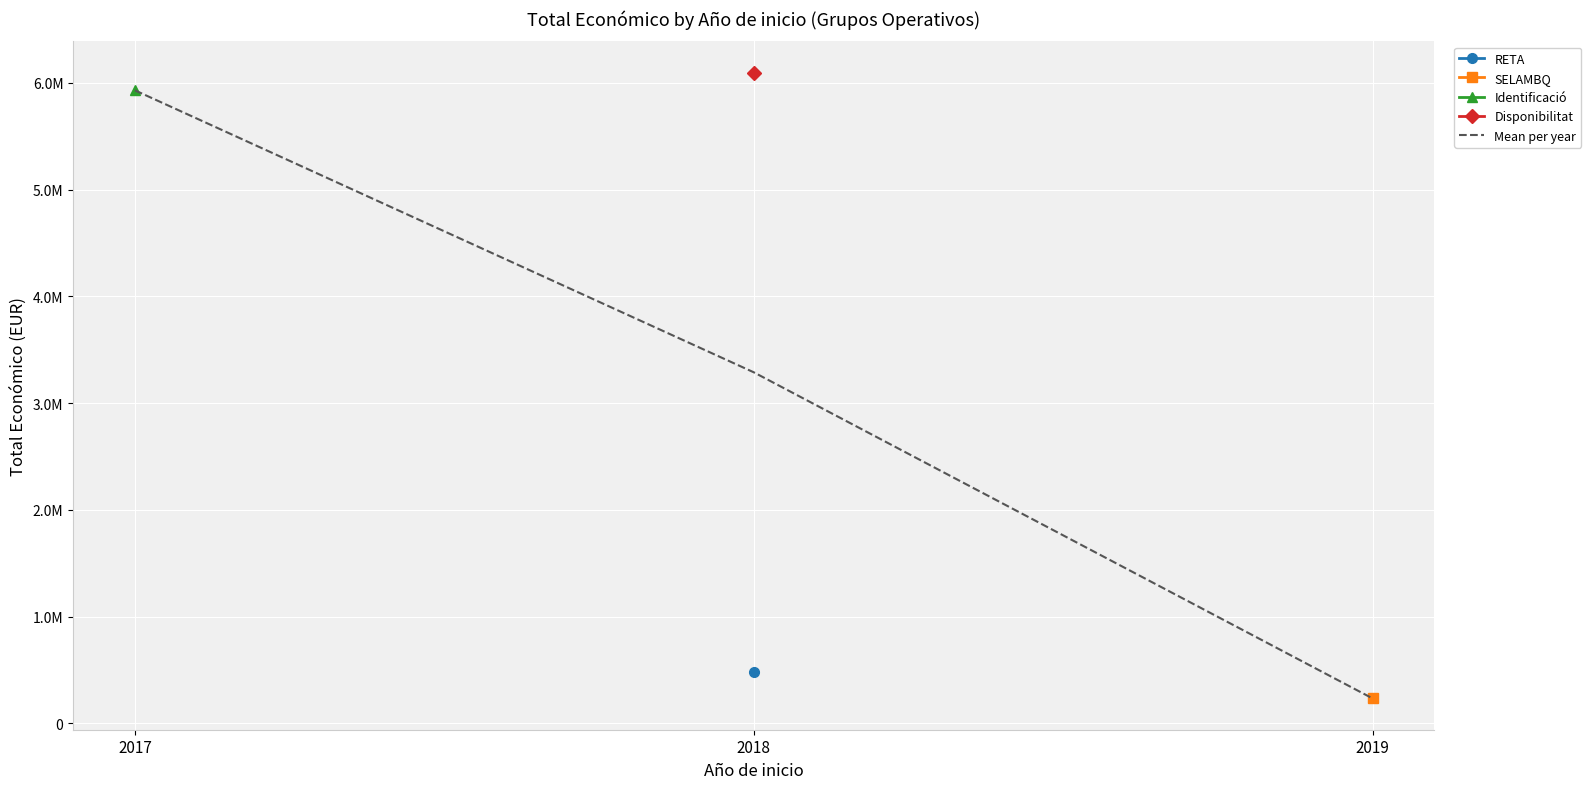

The chart shows a value of 322973.4 at 2019. True or false?

False